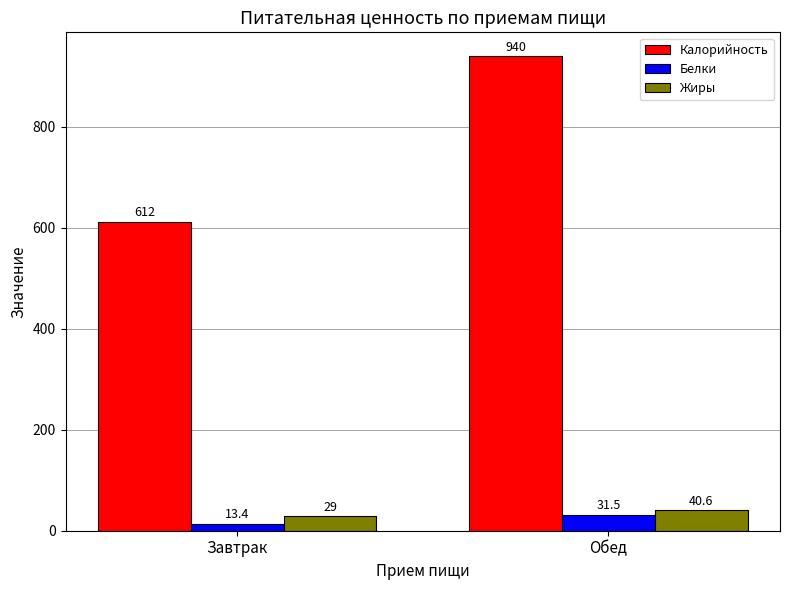

Reading left to right, transcribe all the data shown in this chart.

Калорийность: 612.0	940.0
Белки: 13.4	31.5
Жиры: 29.0	40.6